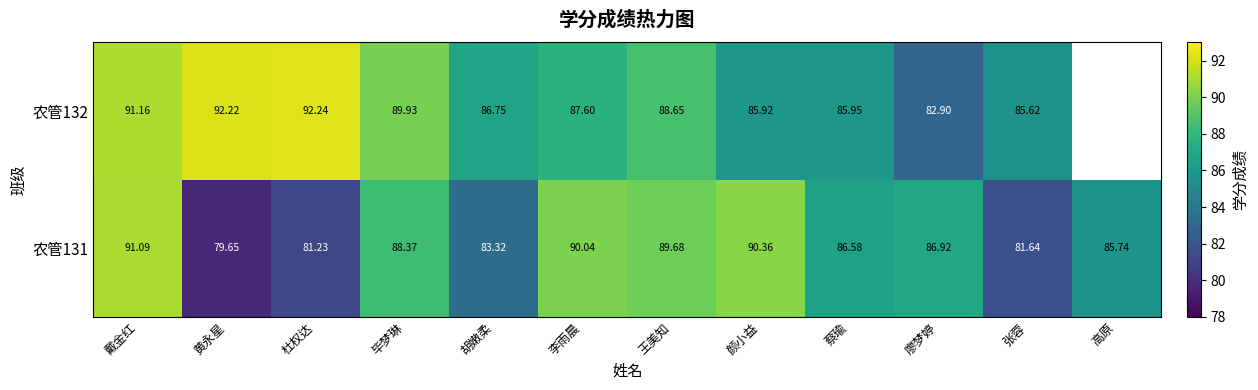

Is the value of 农管132 at 戴金红 greater than the value of 农管131 at 李雨晨?

Yes